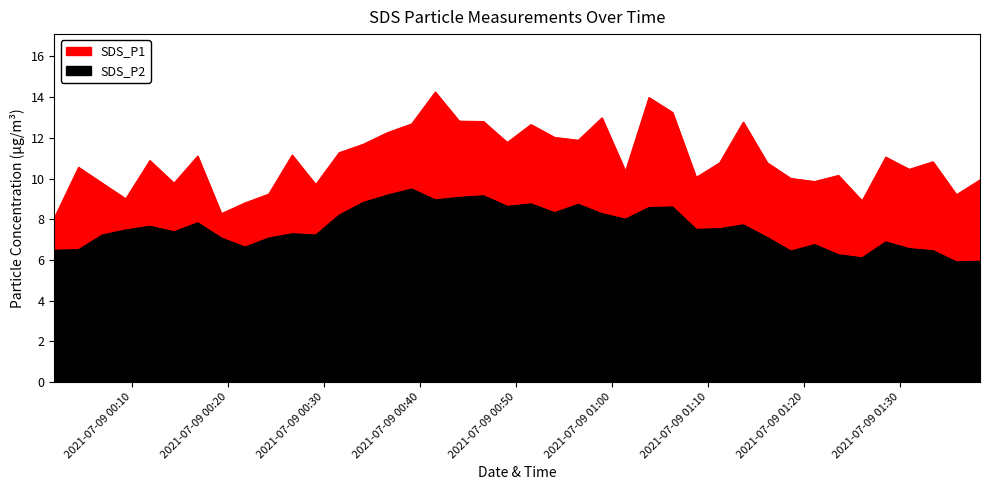

Does the chart display data point markers on the line(s)?

No